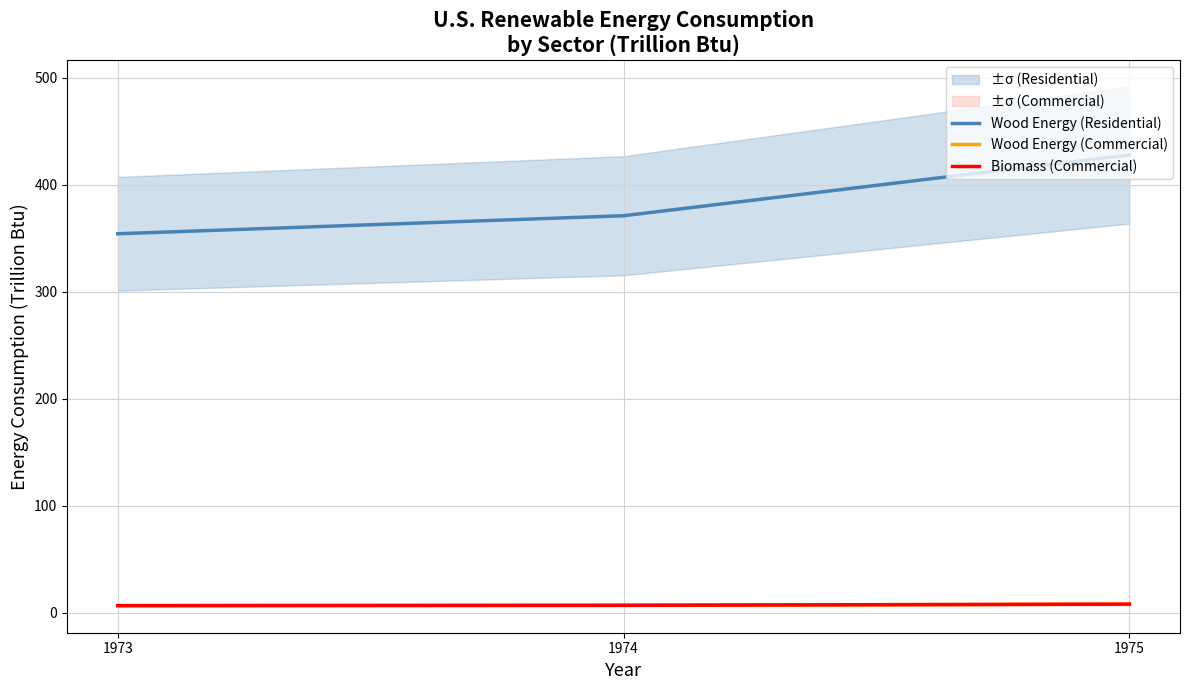

Which series has the largest total across all categories?

Wood Energy (Residential)